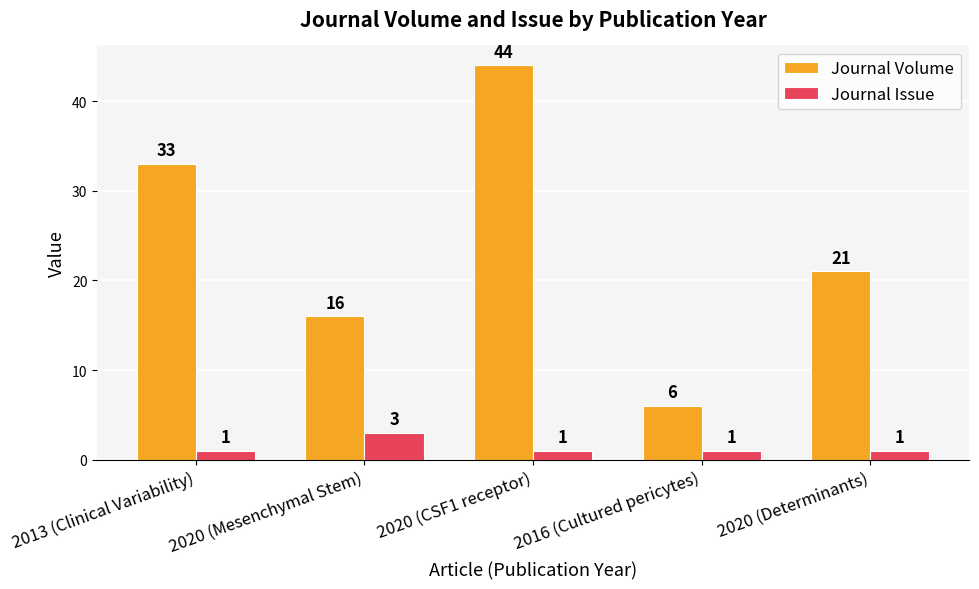

Which series changed the most between 2020 (Mesenchymal Stem) and 2020 (Determinants)?

Journal Volume